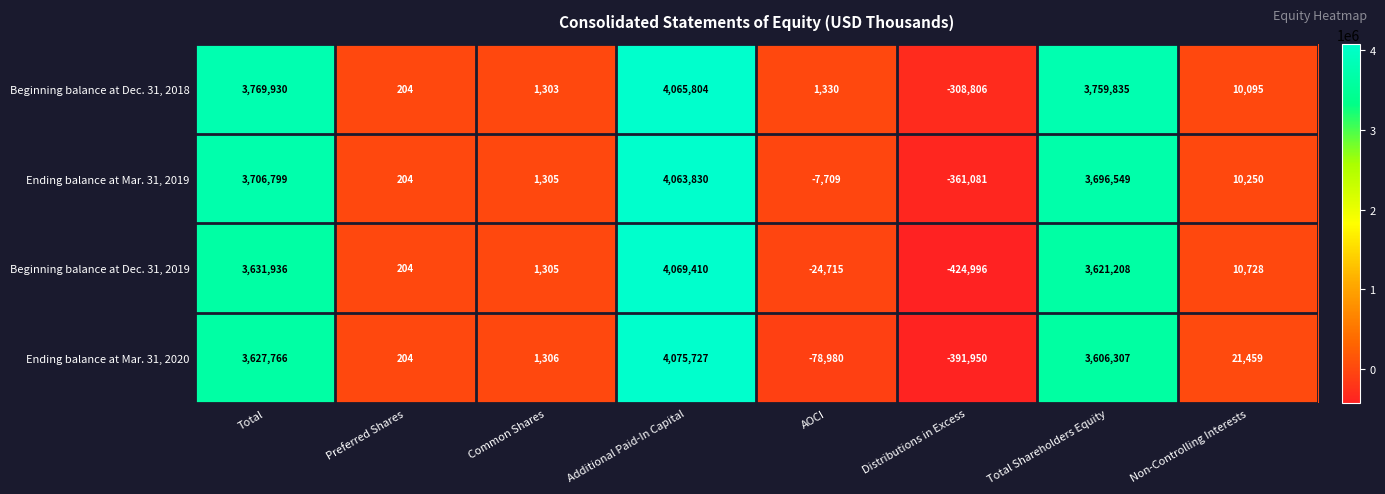

True or false: Ending balance at Mar. 31, 2020 has a value of 3627766 at Total.

True